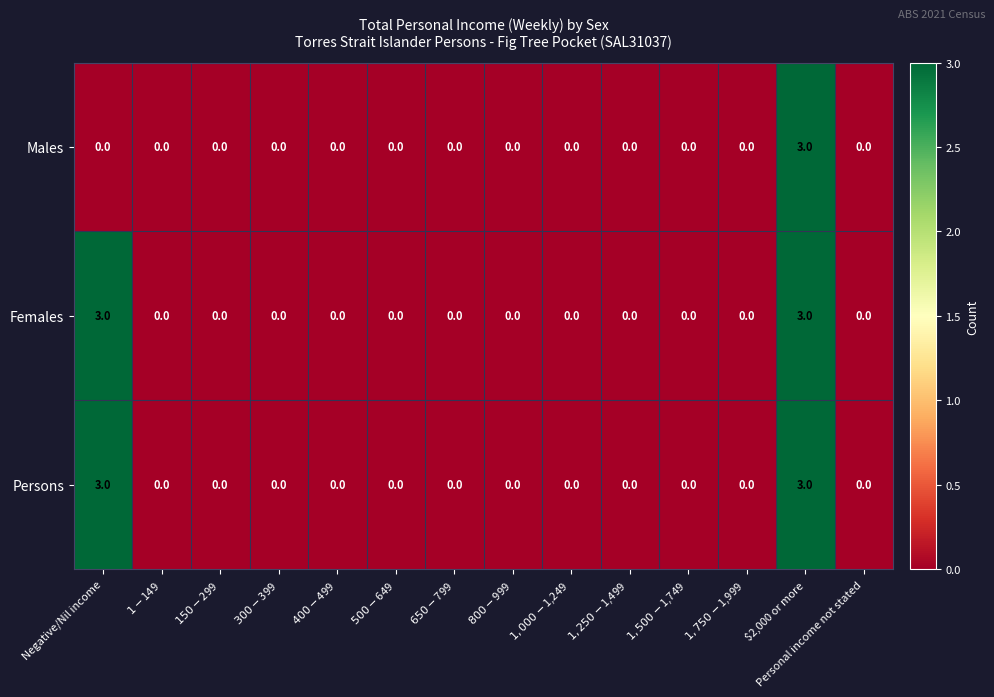

True or false: Persons has a value of 3 at $2,000 or more.

True